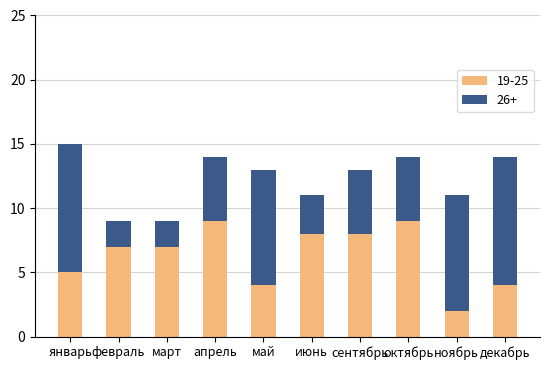

What is the highest value of the 19-25 series?

9